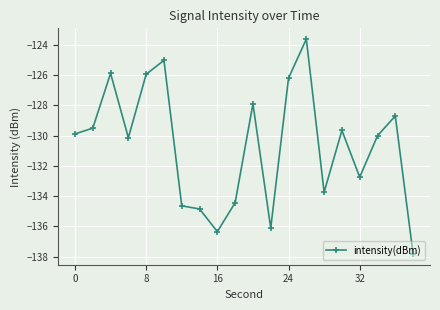

What is the value of the 19th point from the left?

-128.7